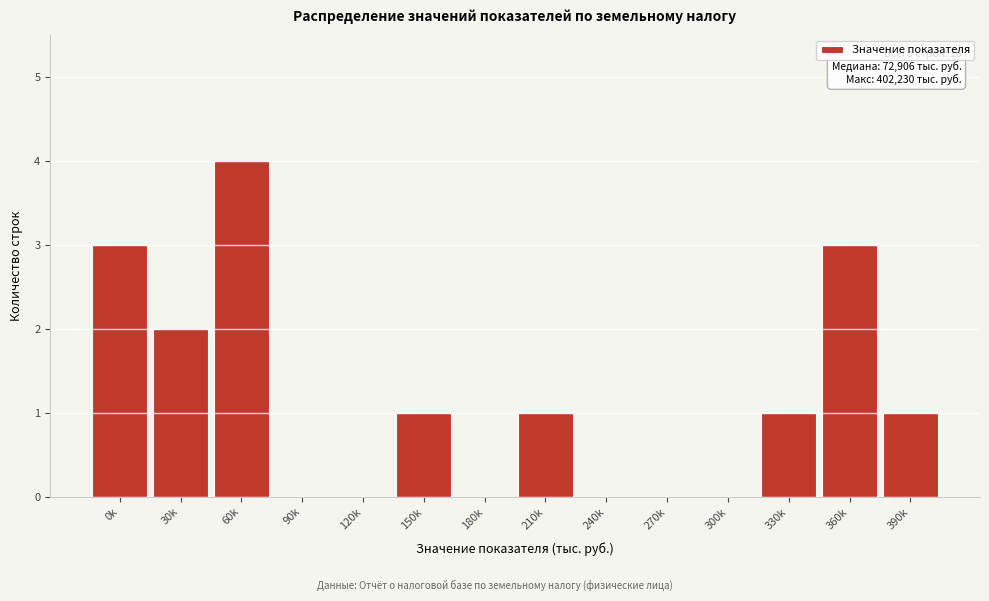

Reading right to left, transcribe all the data shown in this chart.

390k=1	360k=3	330k=1	300k=0	270k=0	240k=0	210k=1	180k=0	150k=1	120k=0	90k=0	60k=4	30k=2	0k=3